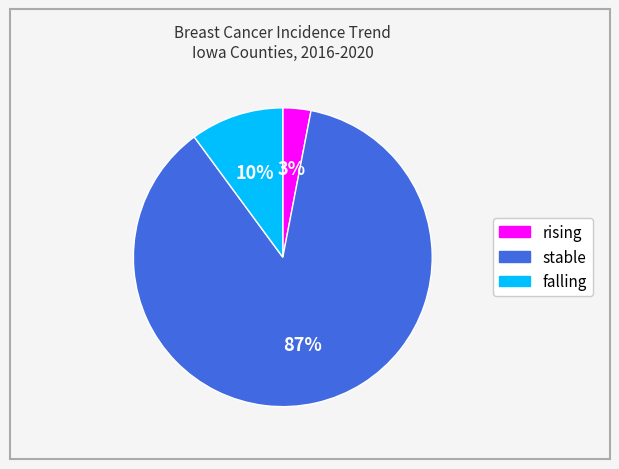

Is it true that falling is 23% of the pie?

False